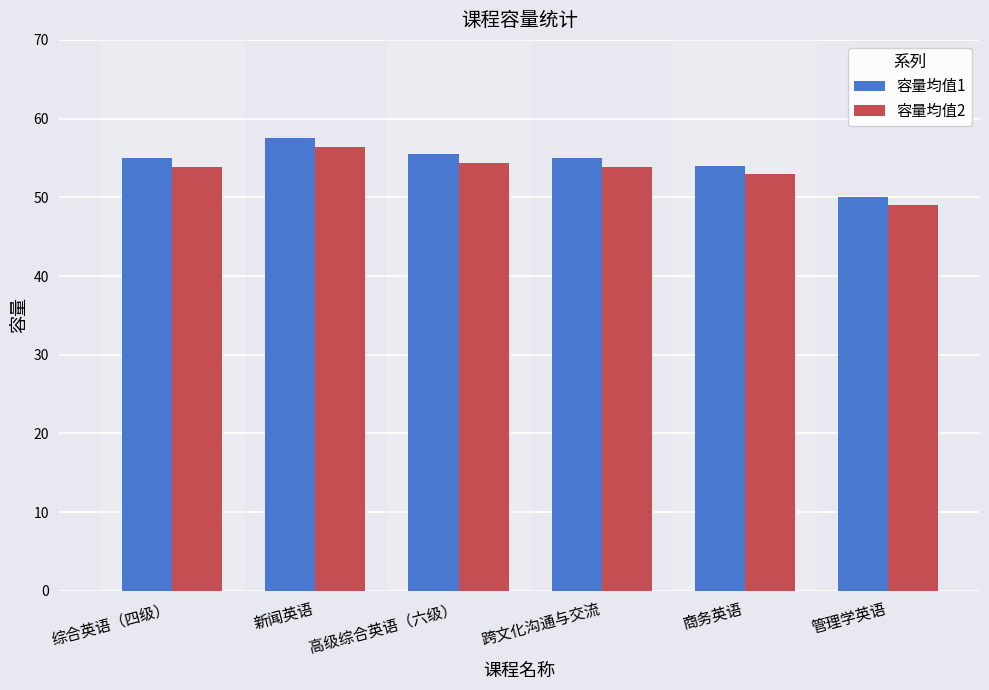

What is the label of the 3rd bar from the right?

跨文化沟通与交流